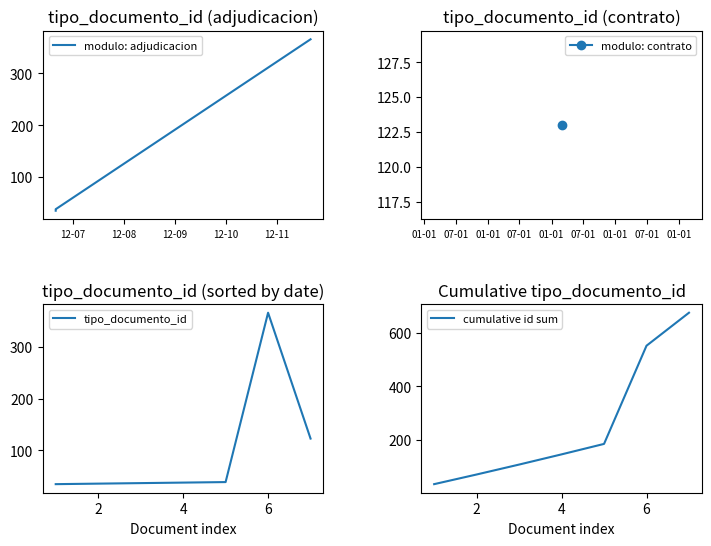

How many lines are shown in the chart?

1